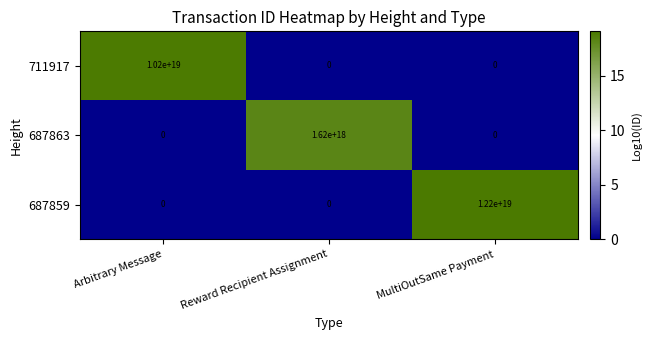

List the series in order of their overall mean, highest first.

687859, 711917, 687863